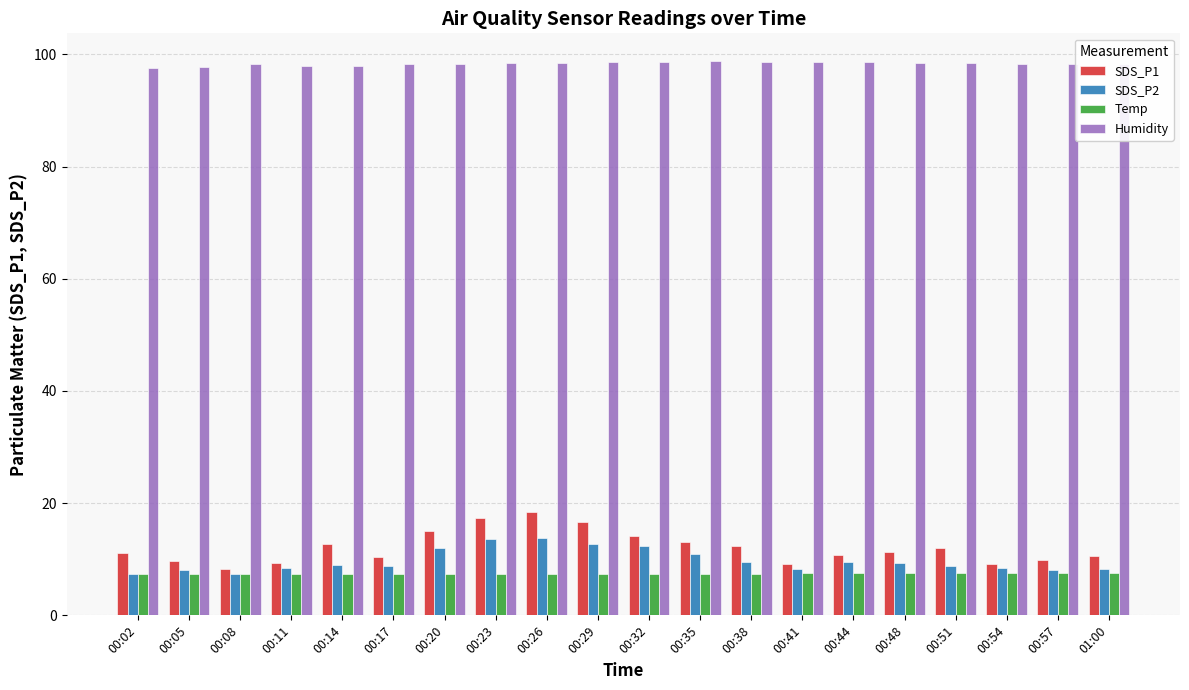

Between 00:08 and 01:00, which series saw the biggest shift?

SDS_P1